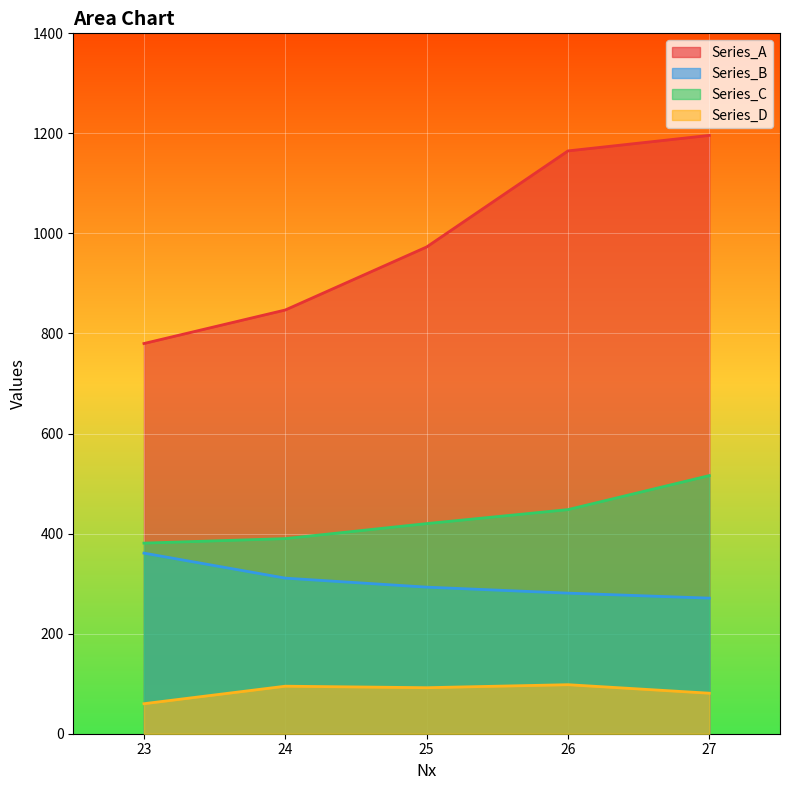

Does the chart display data point markers on the line(s)?

No